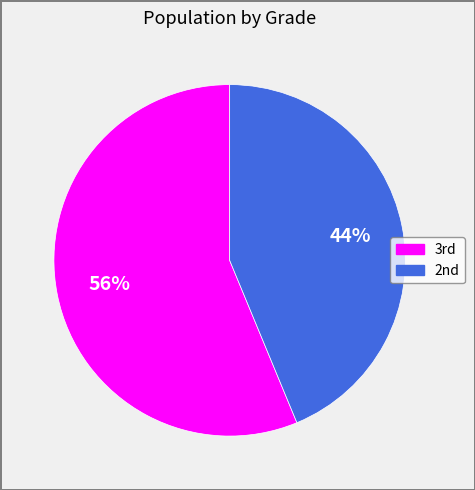

What is the smallest slice in the pie chart?

2nd